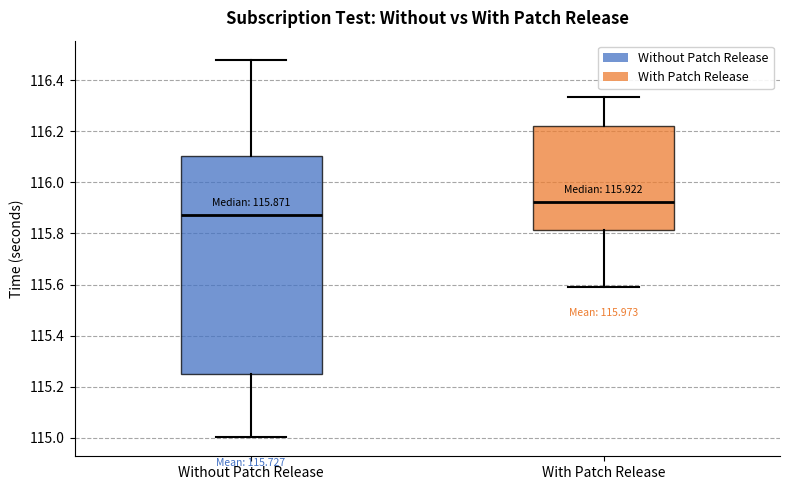

Which box is the tallest, from its lower edge to its upper edge?

Without Patch Release